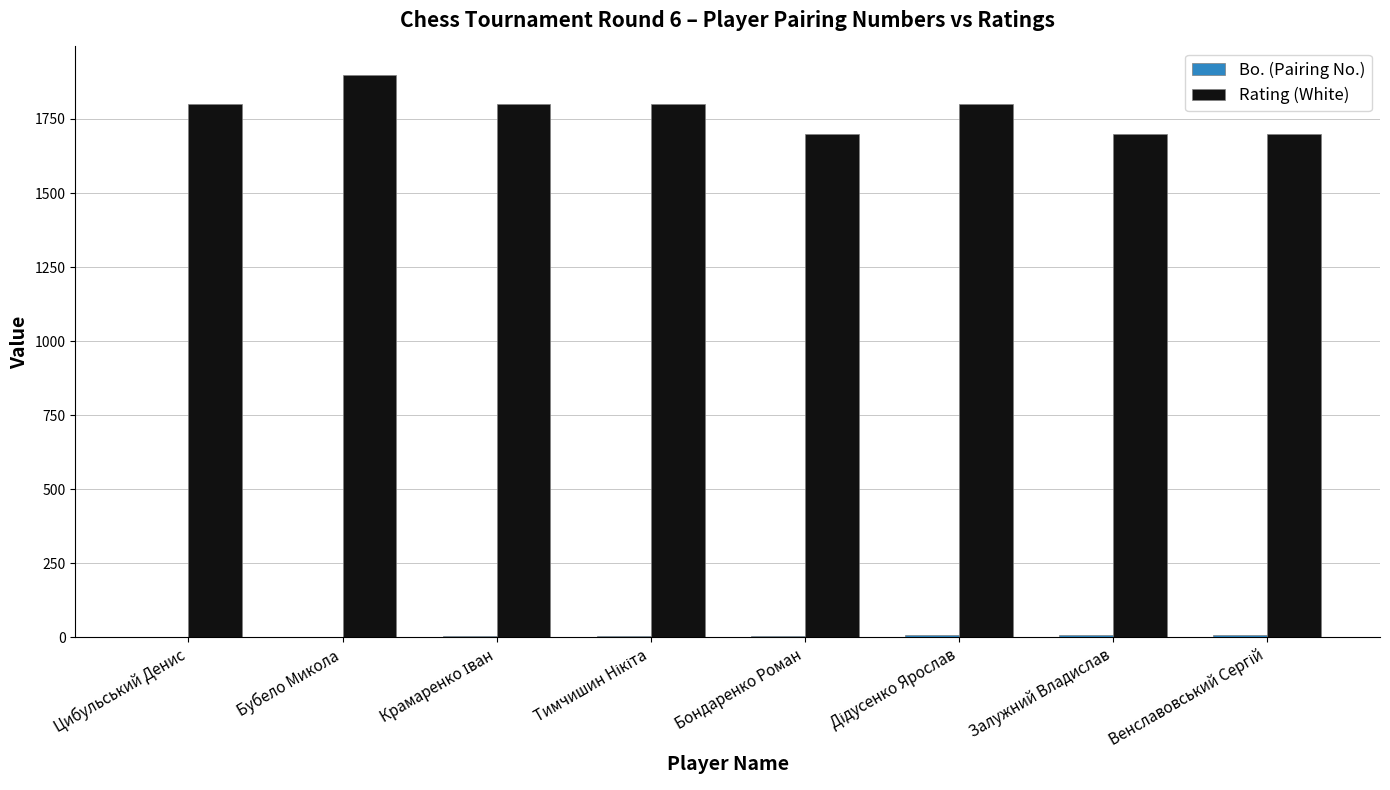

At which category does the chart reach its peak across all series?

Бубело Микола